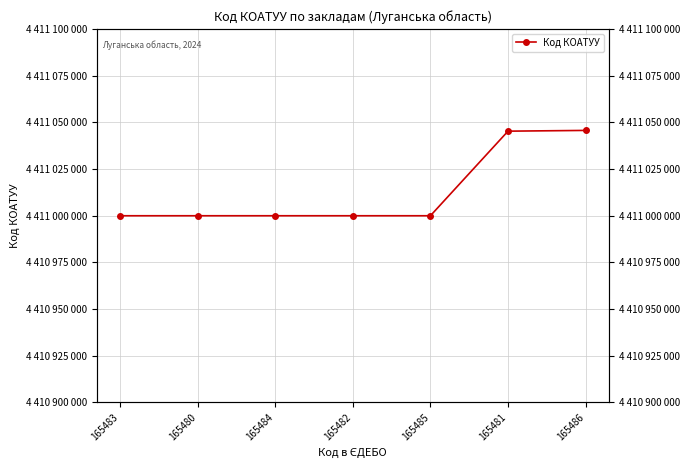

Which has a higher value, 165484 or 165481?

165481